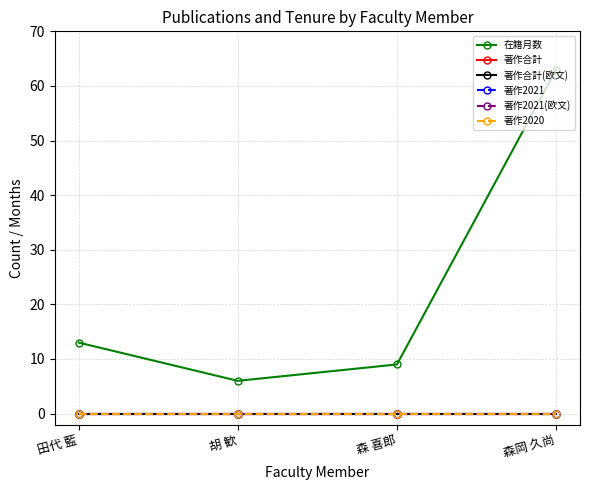

Is this an area chart (filled region under the line)?

No